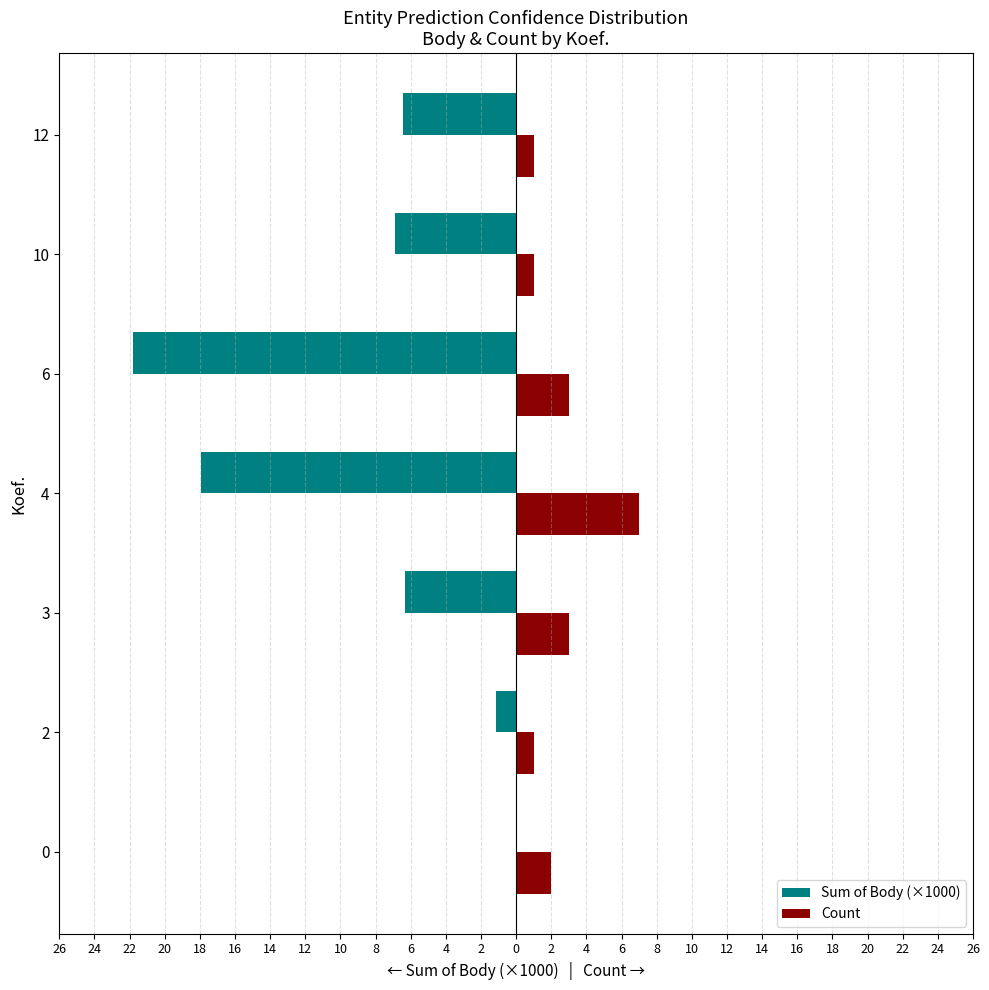

What is the value of the Count bar at the 5th from the left?

3.0